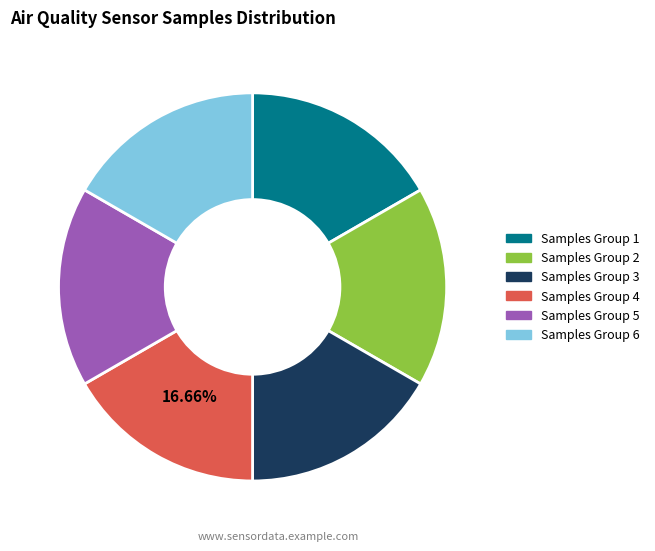

Is there a majority slice in this chart?

No